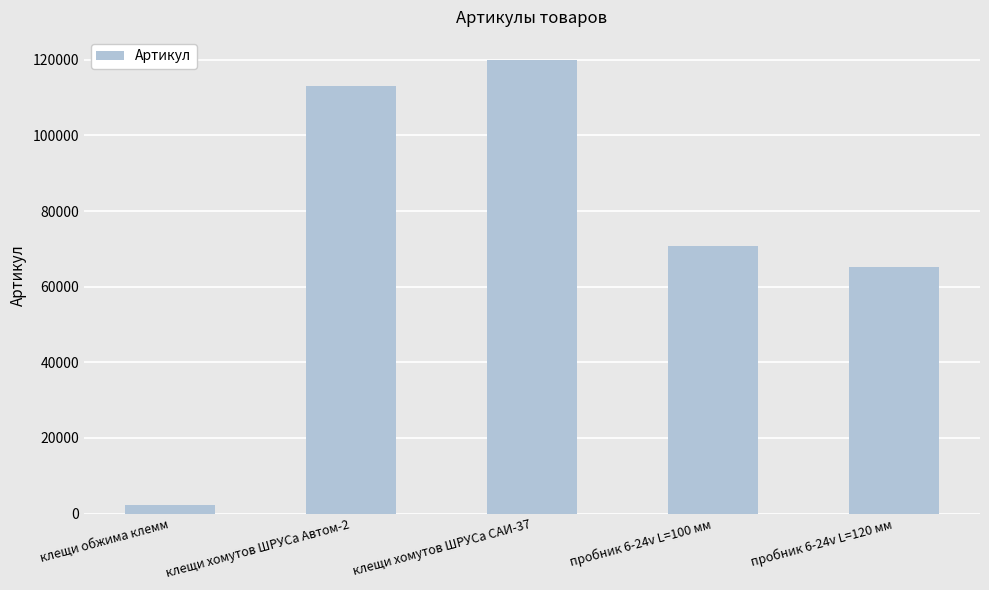

What is the label of the 2nd bar from the left?

клещи хомутов ШРУСа Автом-2